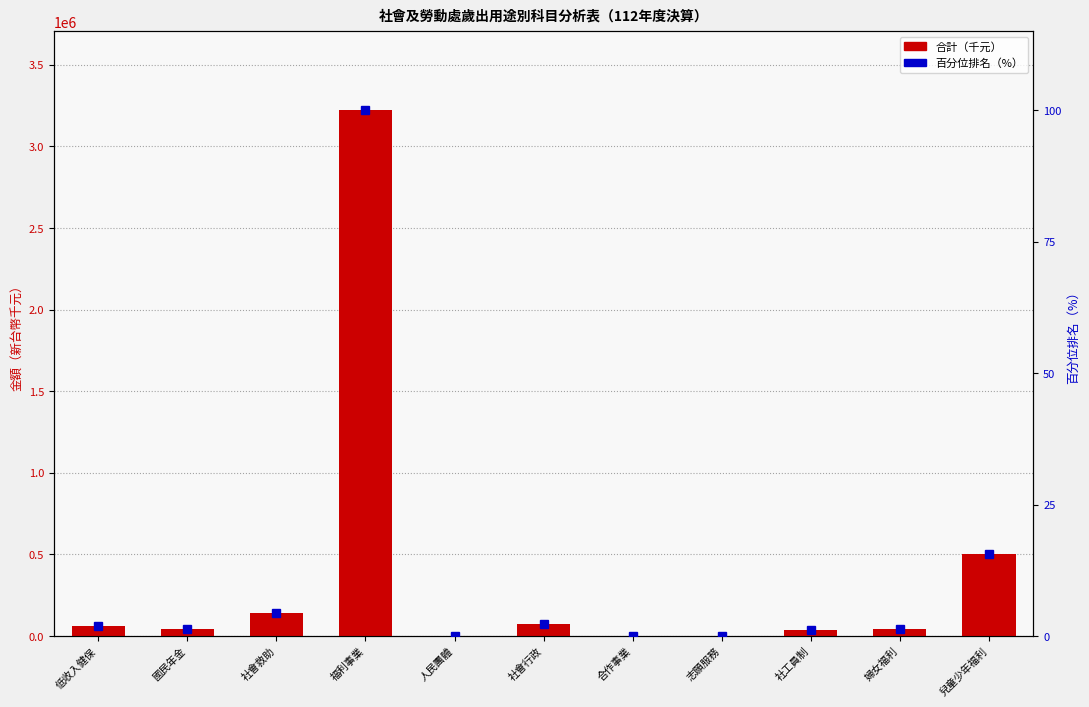

Reading left to right, extract all data points from this chart.

合計（千元）: 低收入健保=64387.5	國民年金=41067.1	社會救助=144075.2	福利事業=3220301.0	人民團體=3169.3	社會行政=74827.3	合作事業=163.5	志願服務=1287.0	社工員制=39203.8	婦女福利=40519.0	兒童少年福利=499463.7
百分位排名: 低收入健保=2.0	國民年金=1.3	社會救助=4.5	福利事業=100.0	人民團體=0.1	社會行政=2.3	合作事業=0.0	志願服務=0.0	社工員制=1.2	婦女福利=1.3	兒童少年福利=15.5